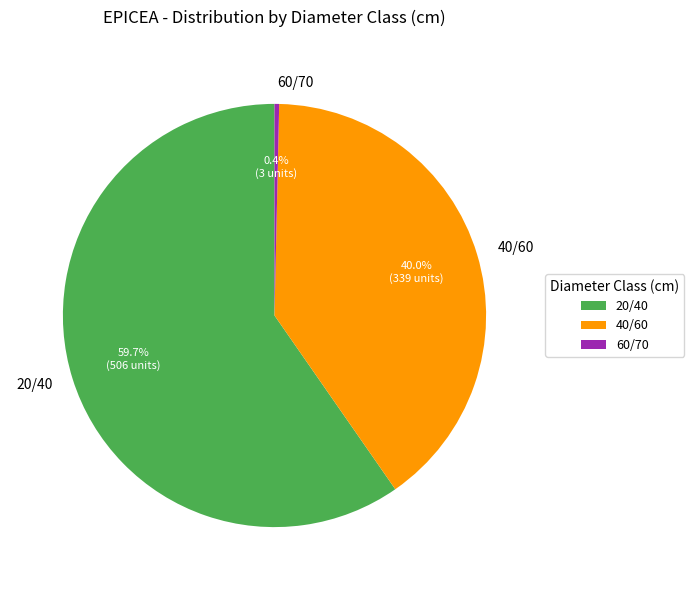

To the nearest percent, what is the difference between the 40/60 and 20/40 slice percentages?

20%